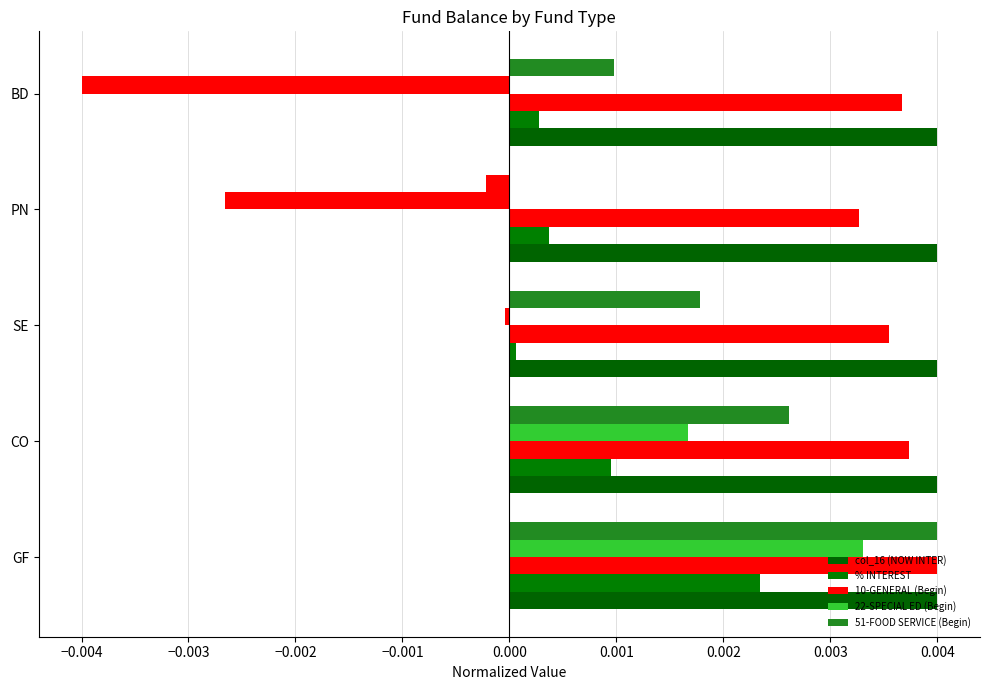

How many categories are shown in the chart?

5